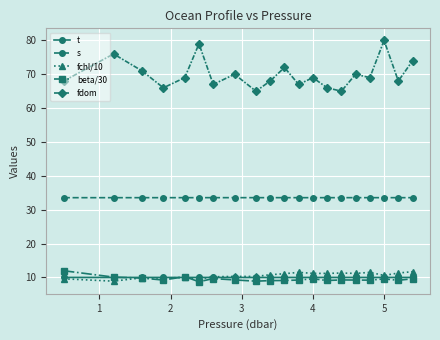

How many categories are shown in the chart?

20